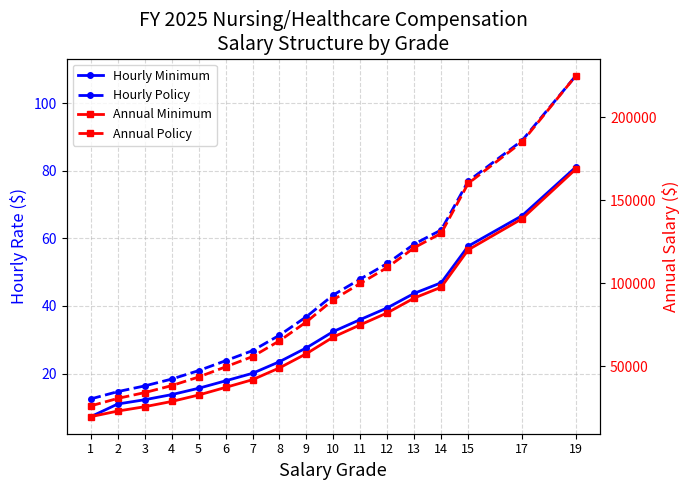

The value of Hourly Minimum at 10 is 7.2. True or false?

False